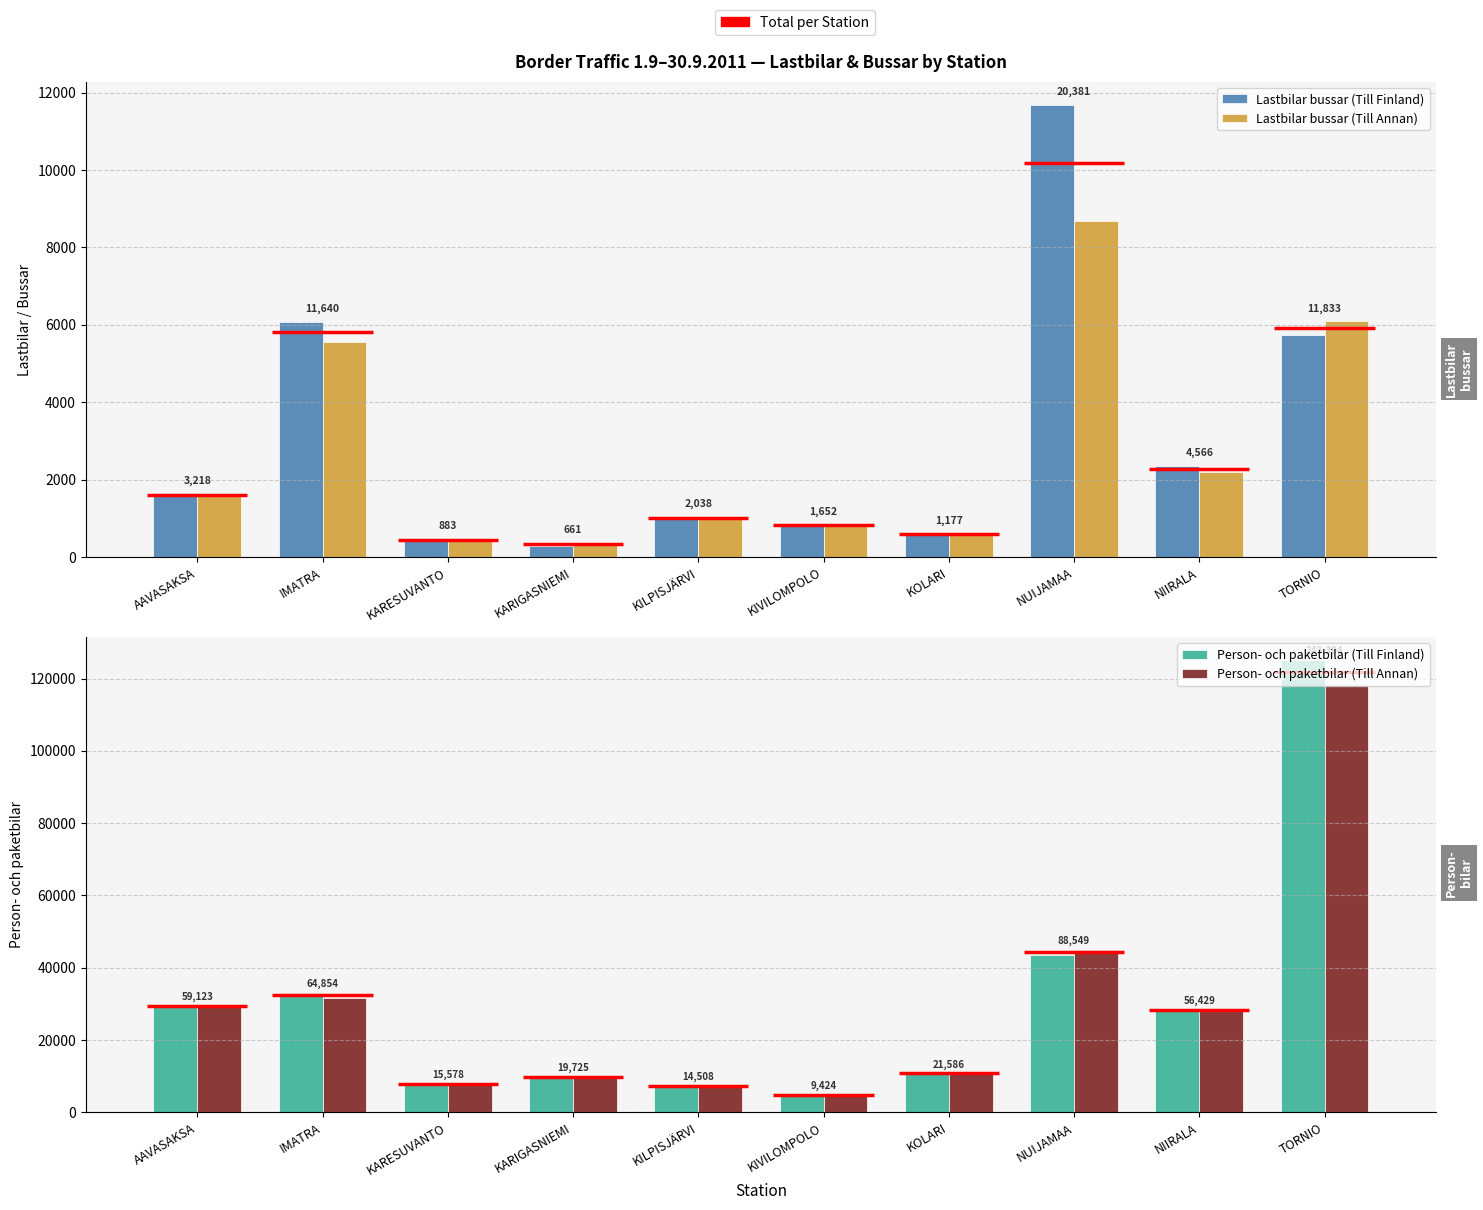

What is the average value of the Person- och paketbilar (Till Finland) series?

29998